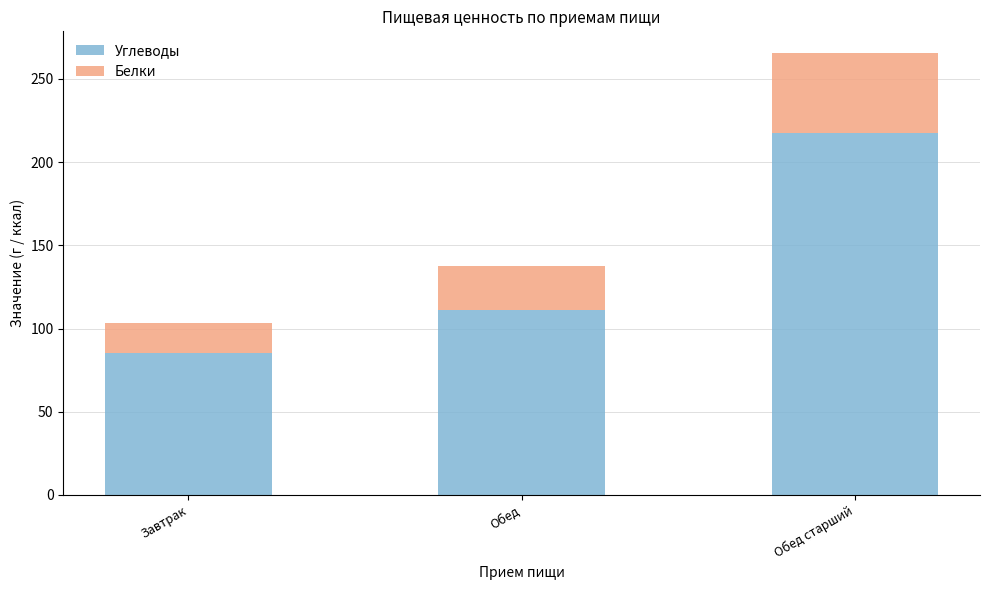

At which label does Углеводы reach its minimum?

Завтрак